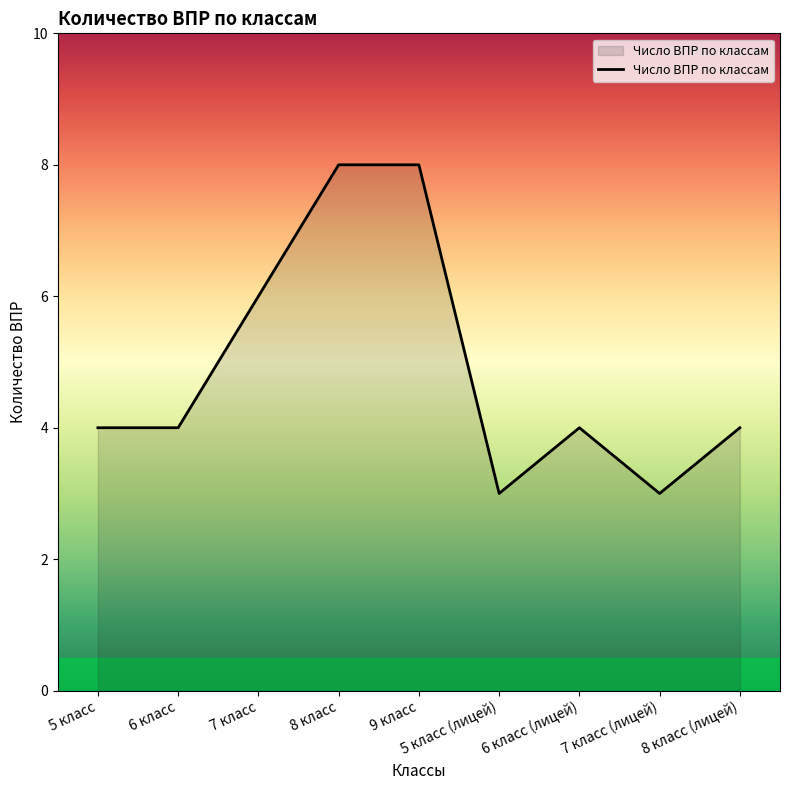

What is the smallest value displayed?

3